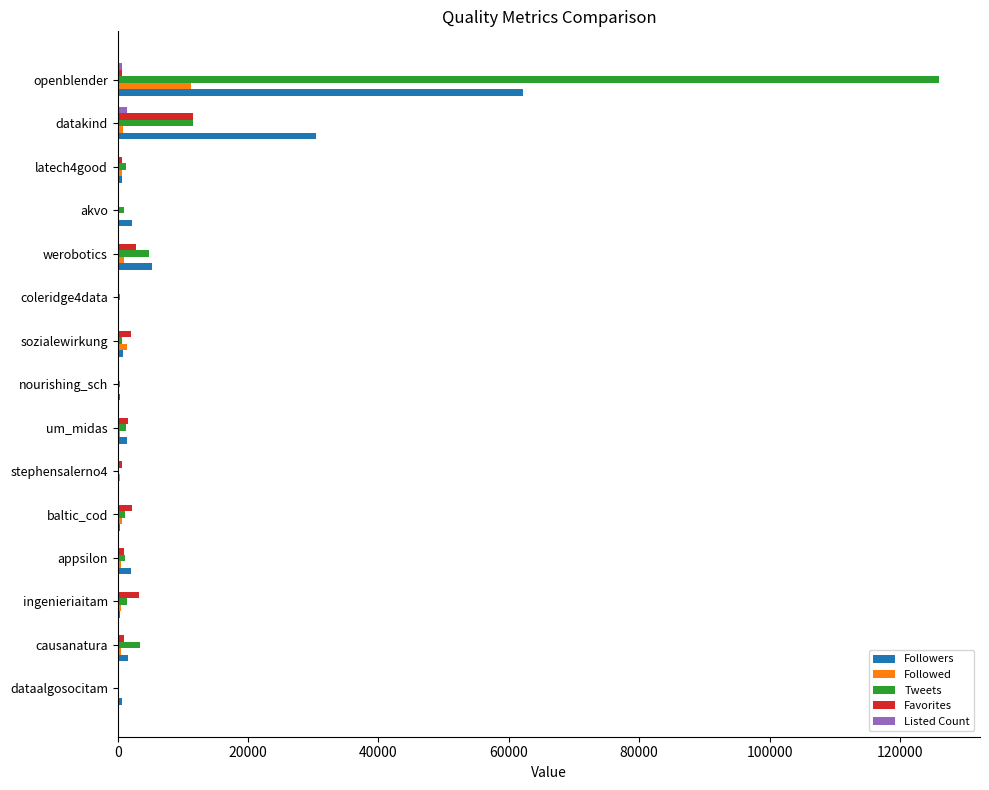

What is the sum of all Listed Count values?

2497